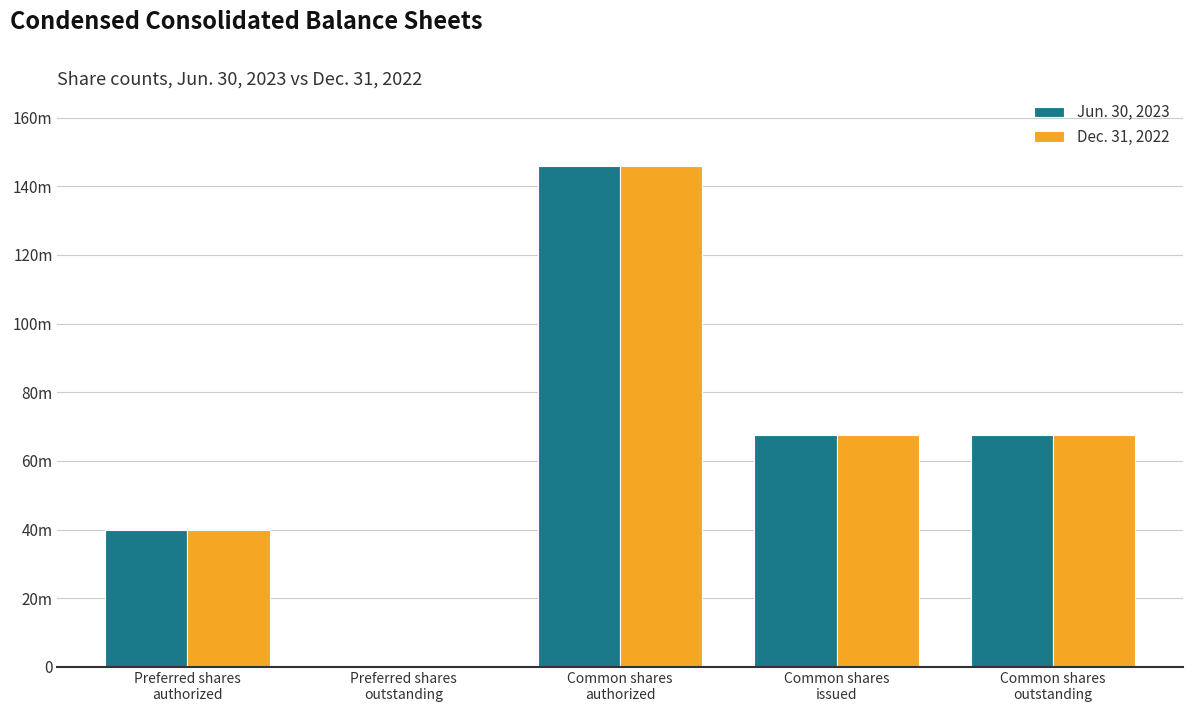

Which has a higher value, Preferred shares
outstanding or Preferred shares
authorized?

Preferred shares
authorized